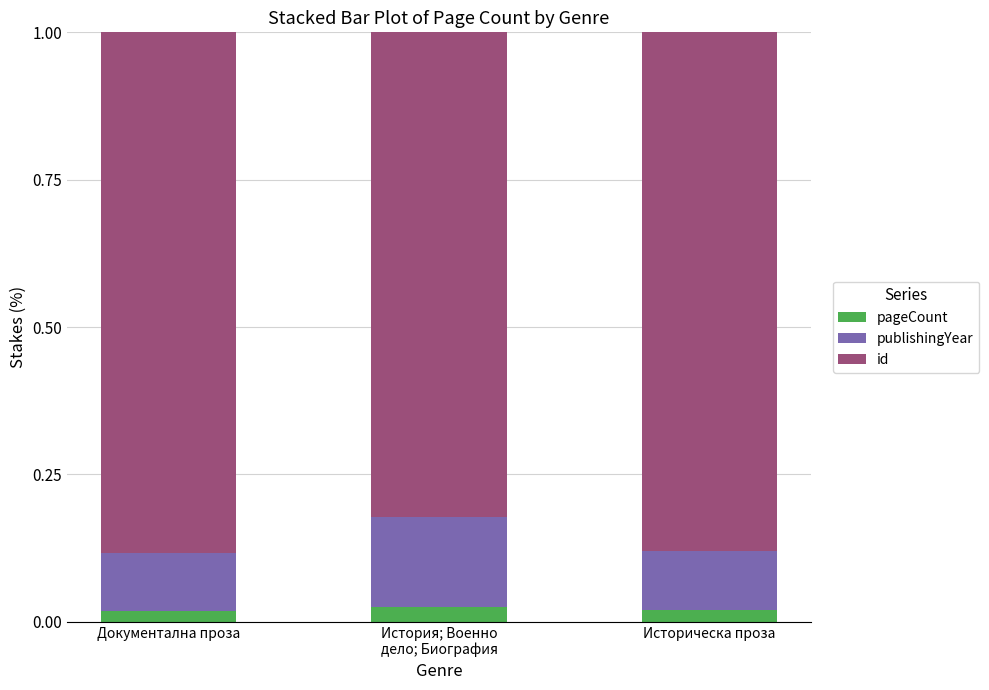

How many pageCount values are between 0 and 1?

3